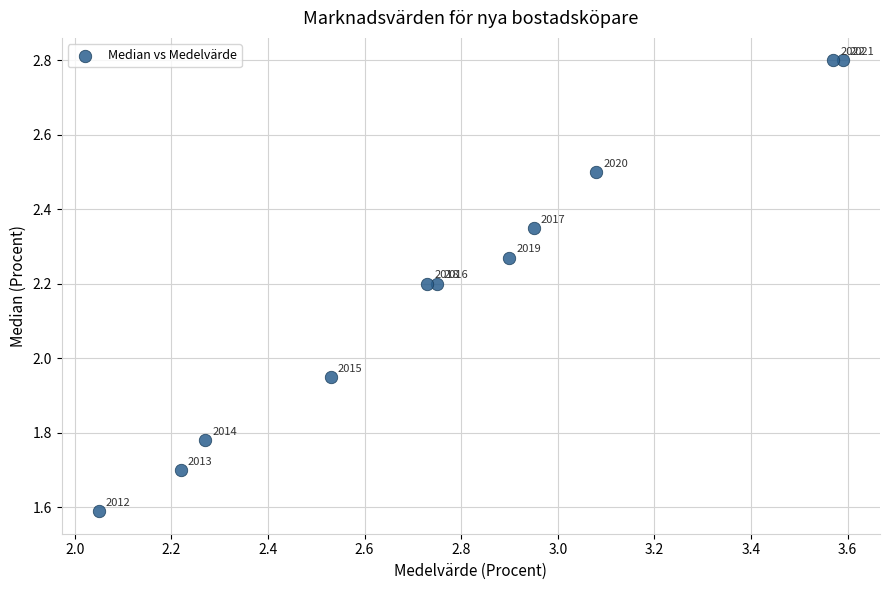

What is the range of Y values (max minus min)?

1.2